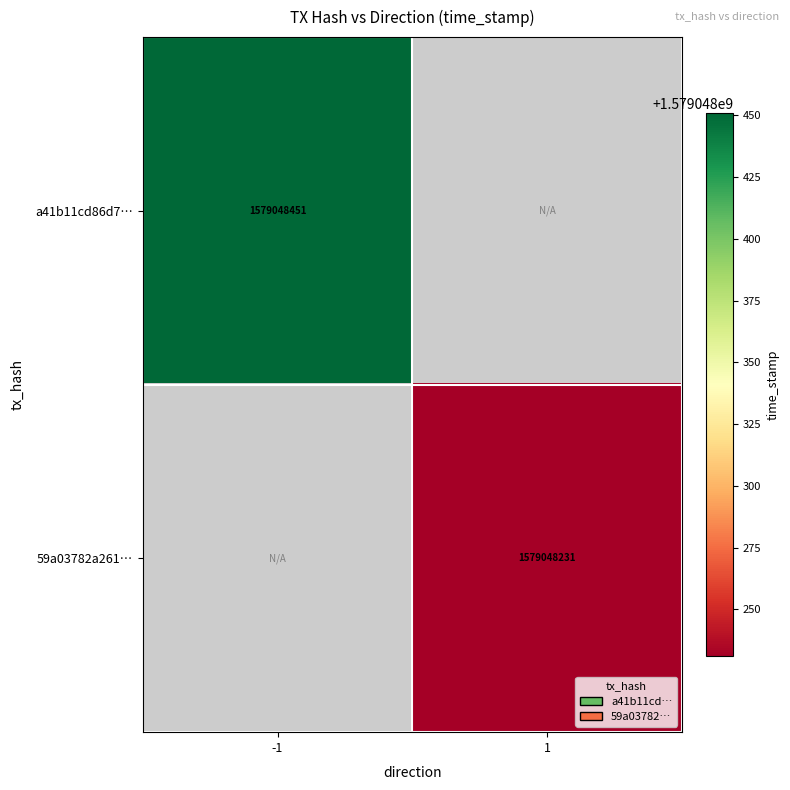

At which category is the sum across all series the highest?

-1